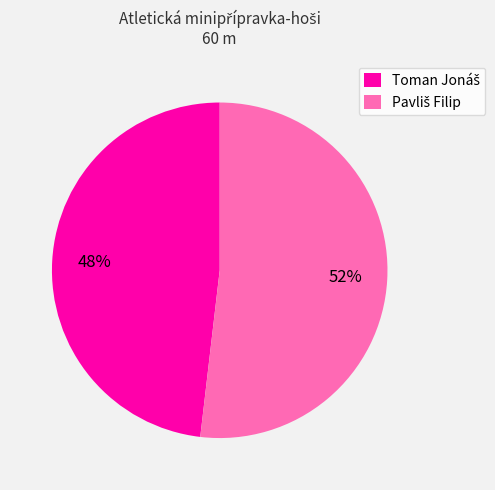

Is there any slice that represents more than half of the pie?

Yes